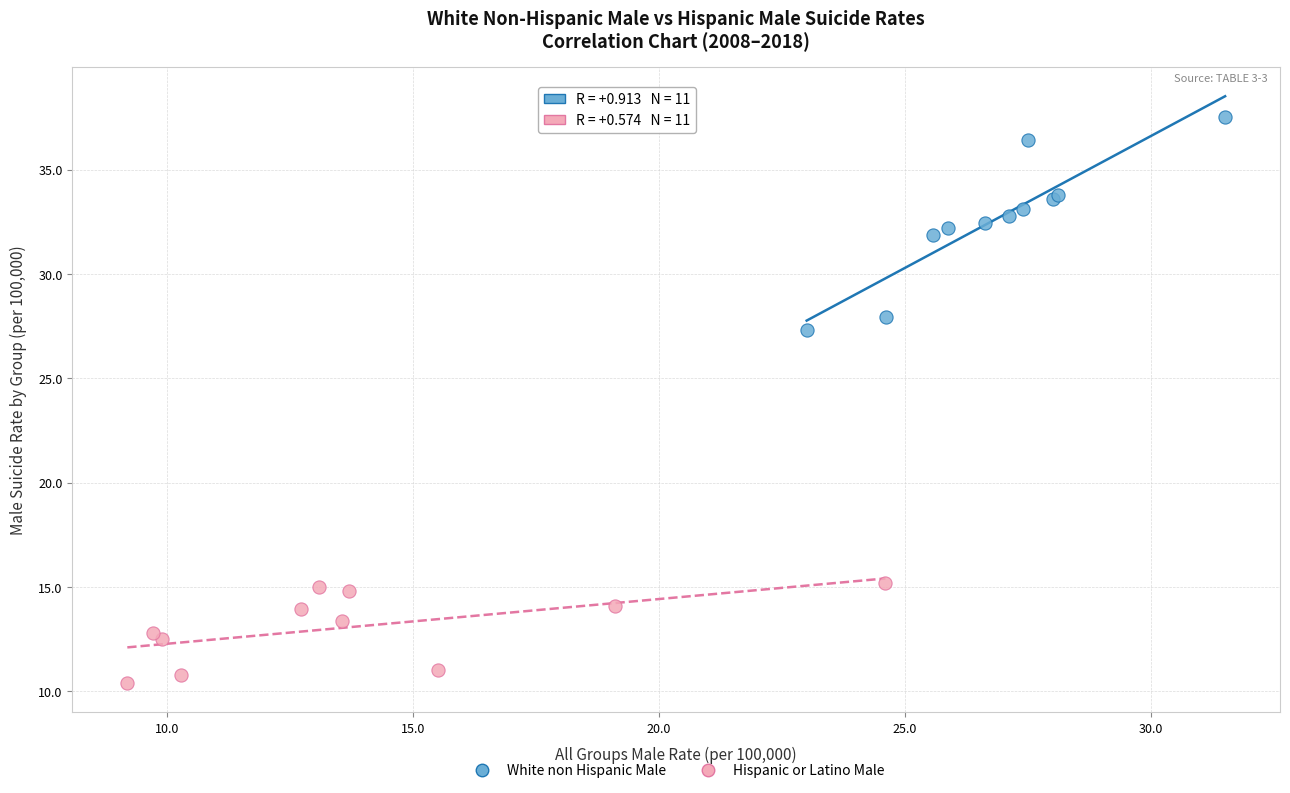

Which series reaches the maximum Y coordinate?

White non Hispanic Male